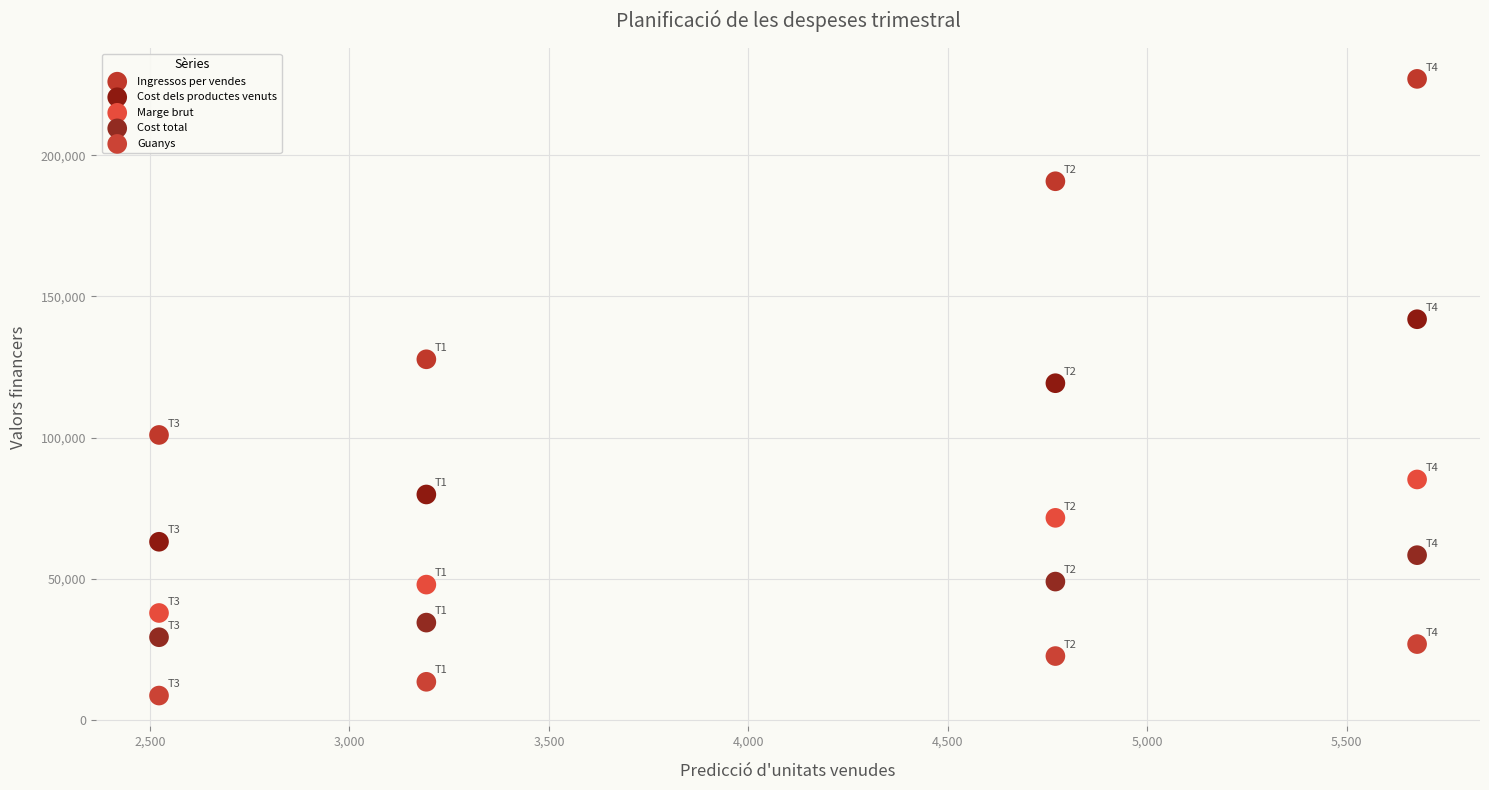

Which series has the widest spread of Y values?

Ingressos per vendes